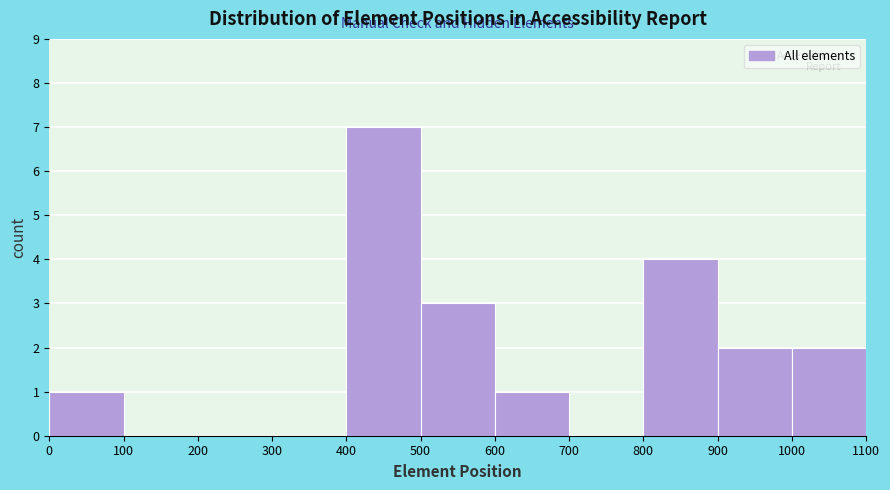

How tall is the bar that spans 400 to 500 on the x-axis? The values are not printed on the chart, so give them approximately, as read against the axis.

7